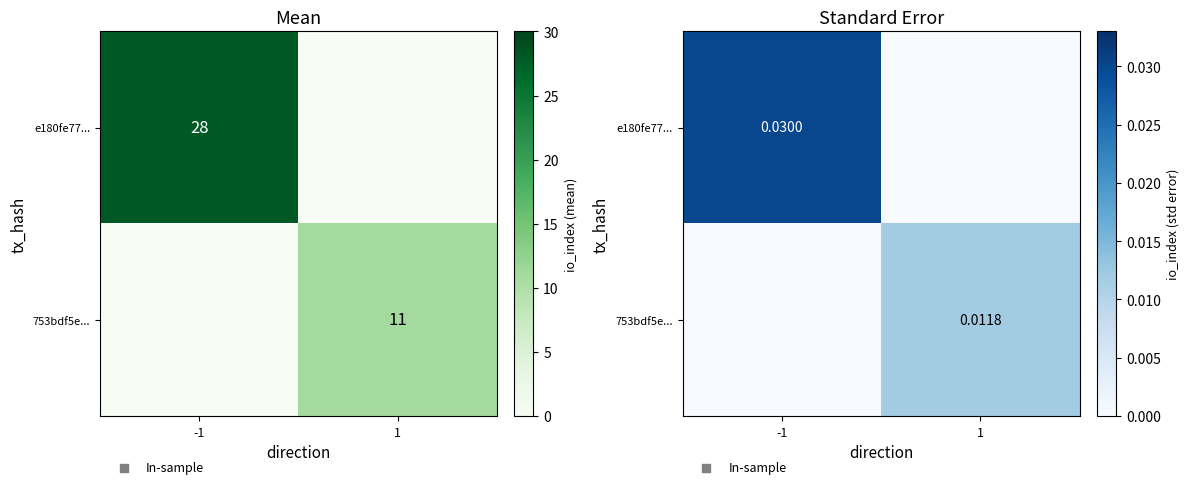

Count the e180fe77... values in the range 0 to 1.

2